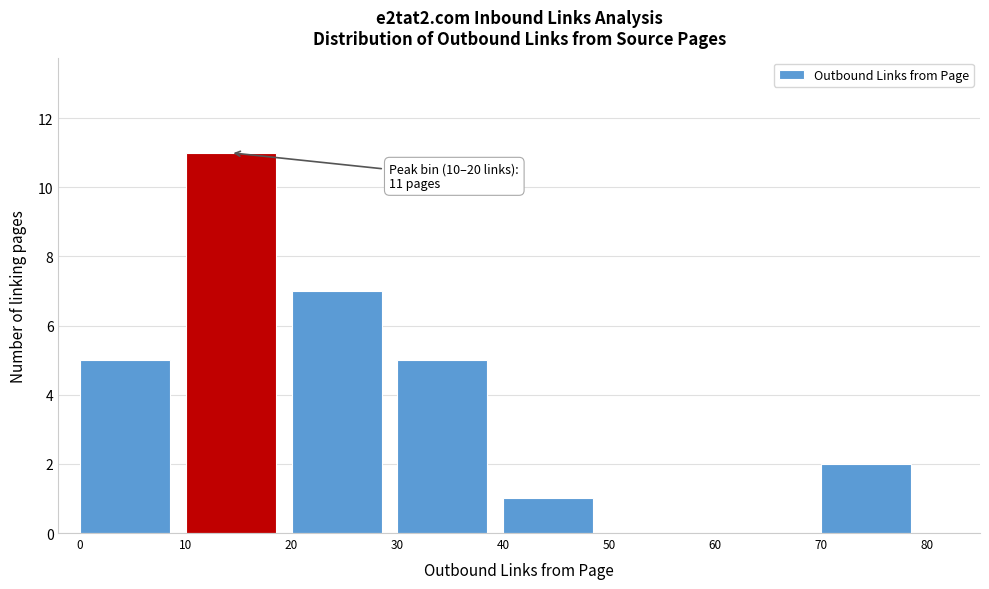

Over which range of the x-axis is the bar tallest?

10 to 20